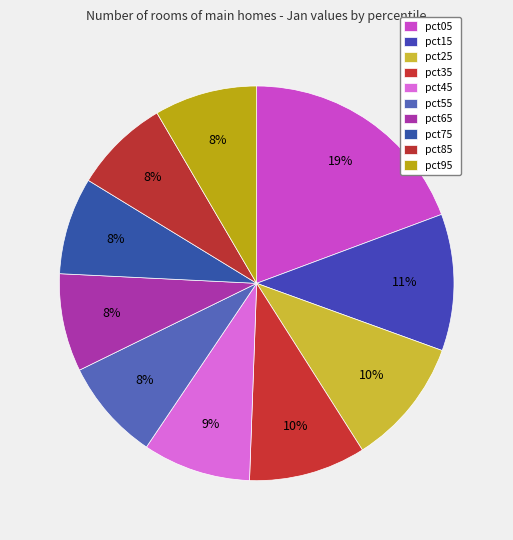

How many slices are in this pie chart?

10